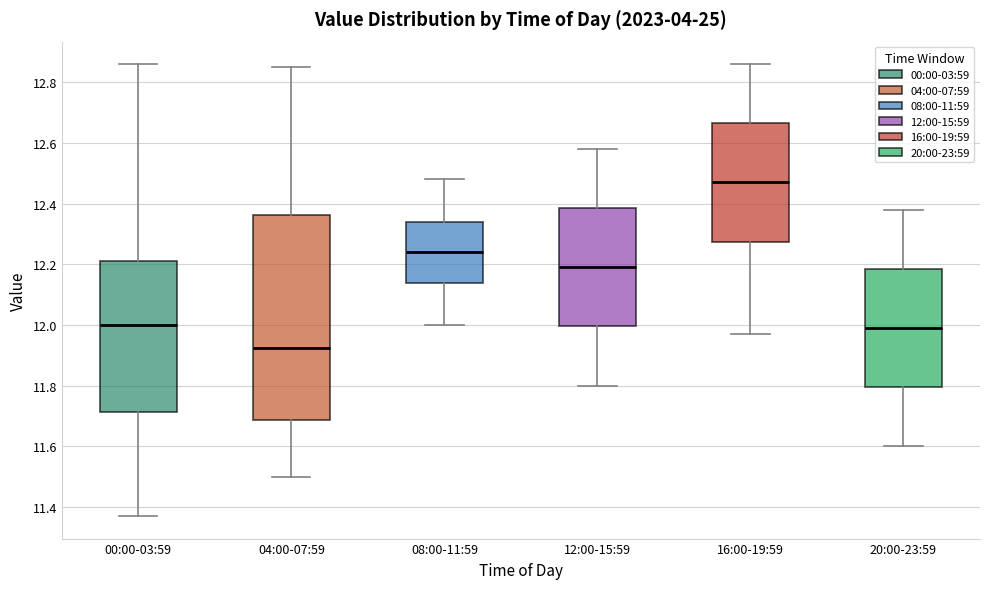

Where does the median line of the box for 00:00-03:59 sit on the y-axis? The values are not printed on the chart, so give them approximately, as read against the axis.

12.00